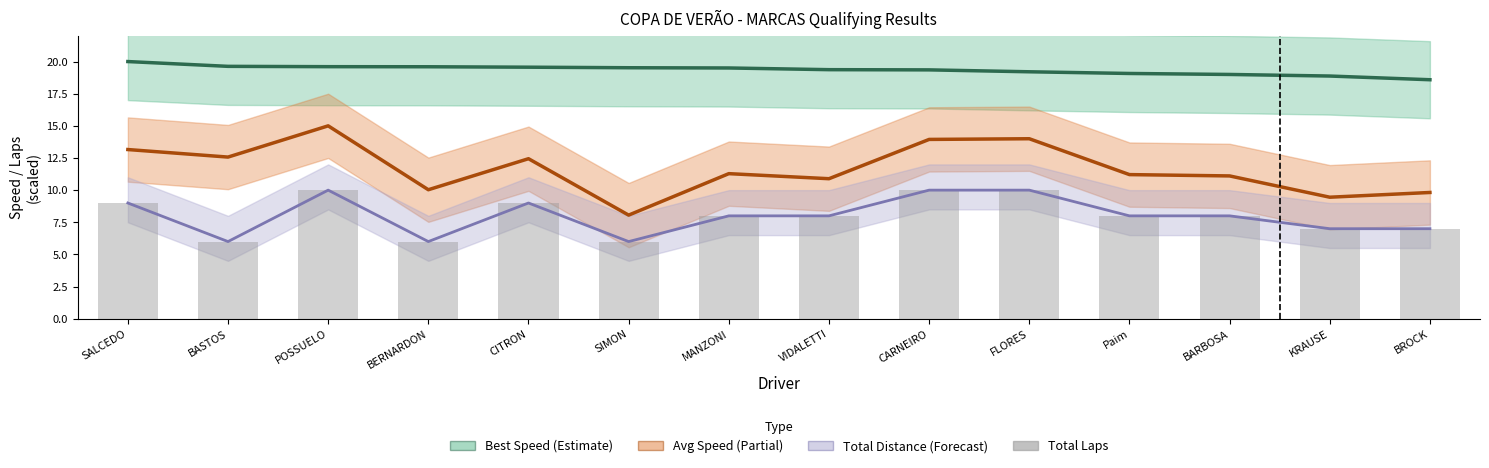

Which category has the highest value in the Best Speed (Estimate) series?

SALCEDO